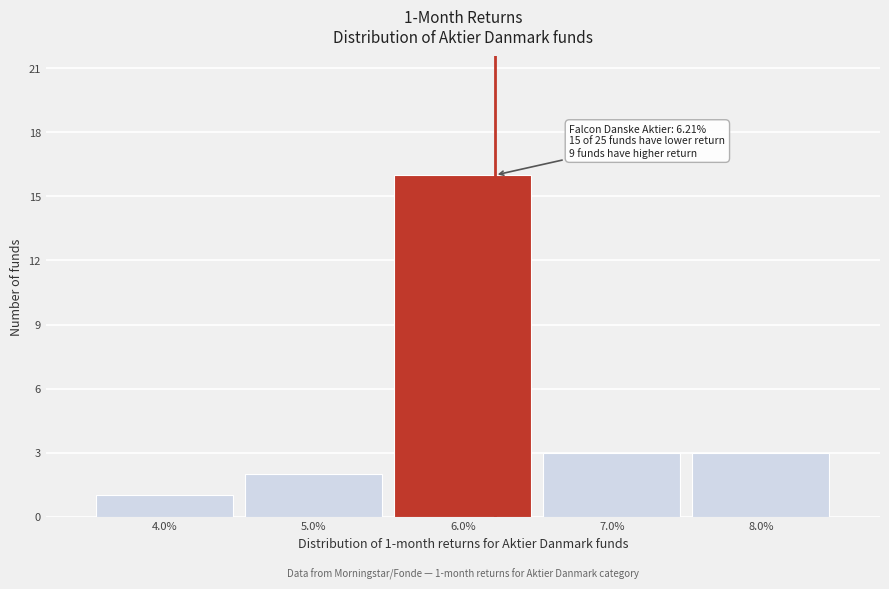

Which range on the x-axis has the tallest bar?

5.5 to 6.5